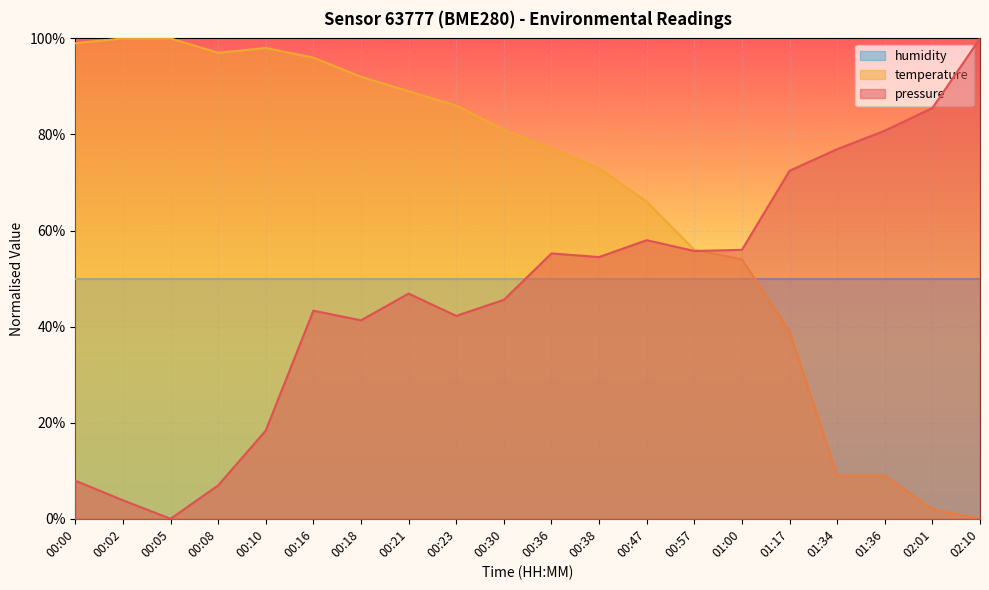

Where do humidity and temperature first cross each other?

01:00 and 01:17